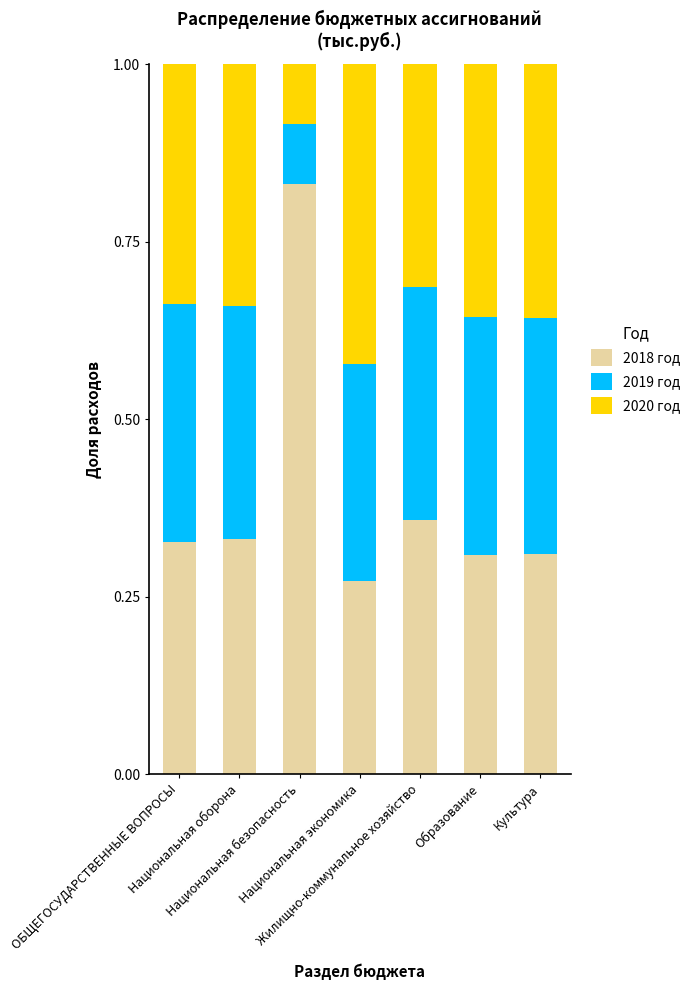

What is the total value across all series at Образование?

1.0